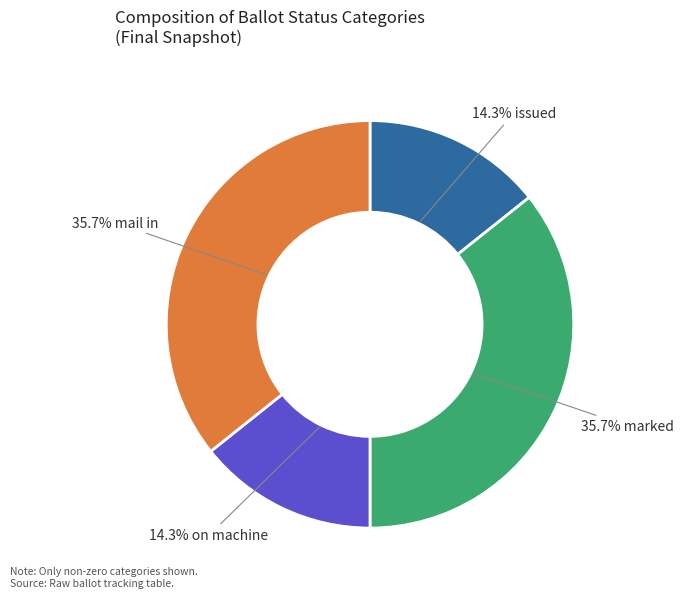

Is there any slice that represents more than half of the pie?

No